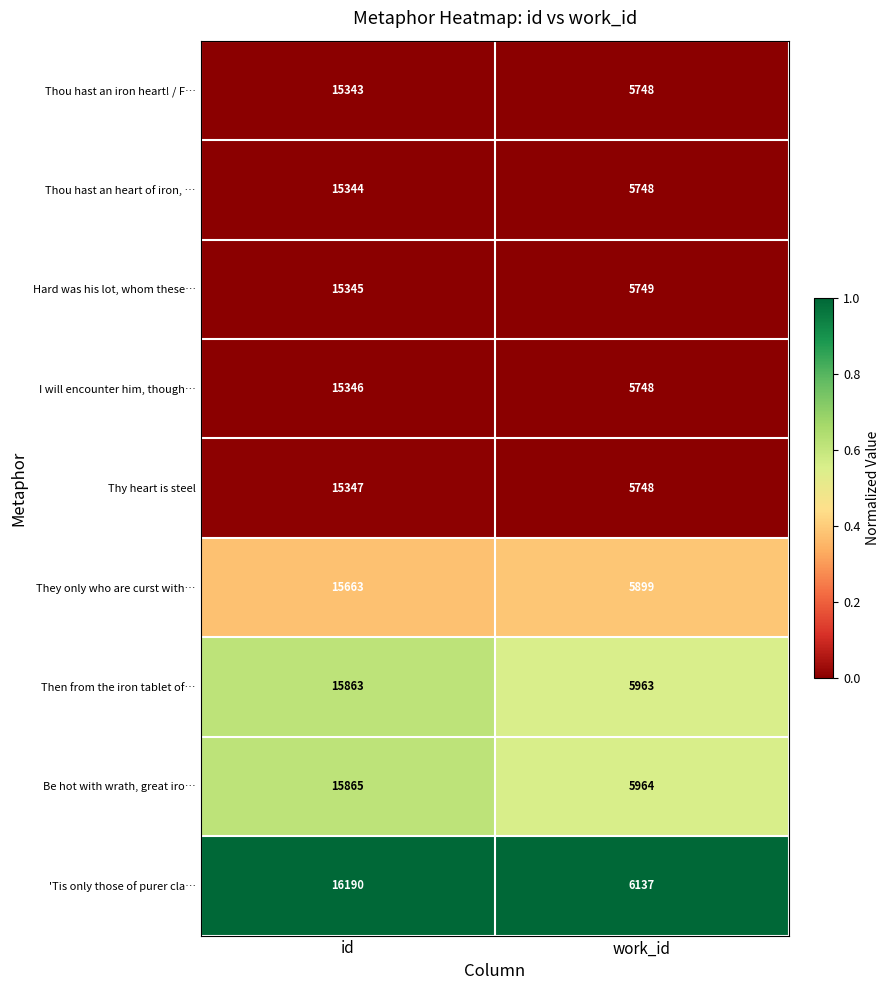

What is the total value across all series at id?

140306